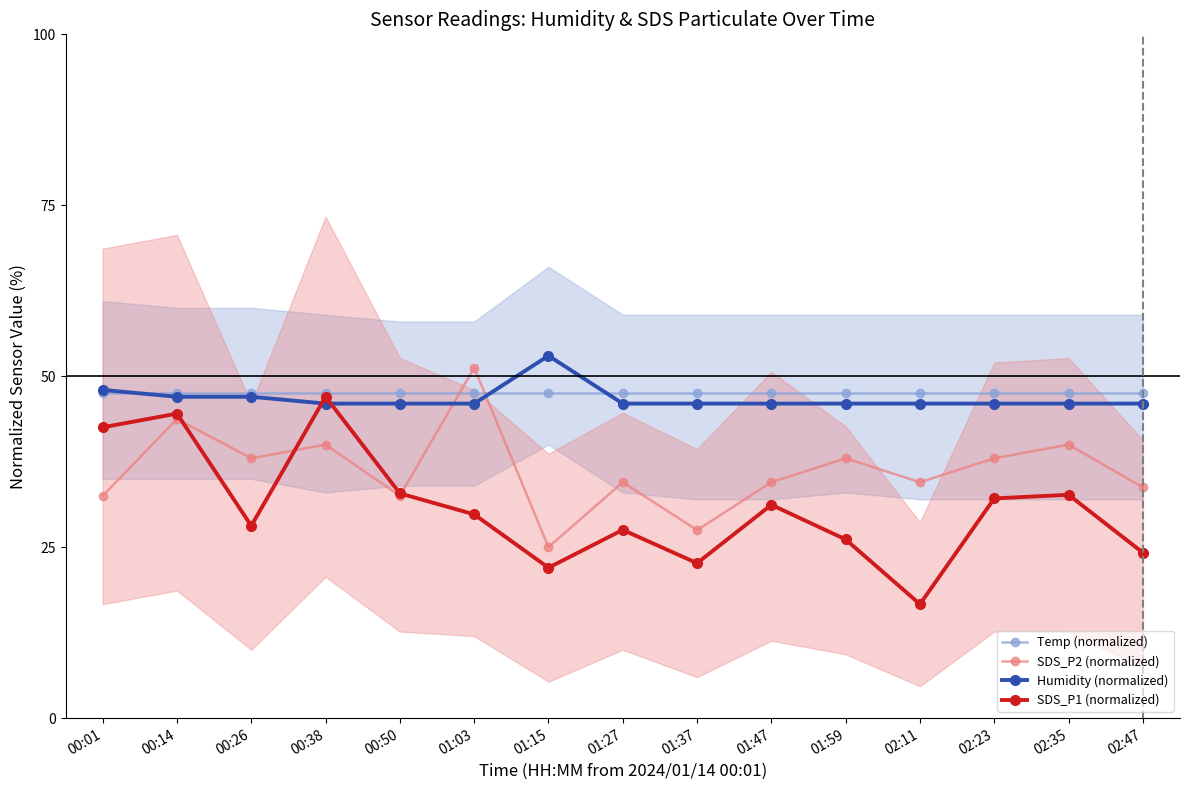

At which category is the sum across all series the highest?

00:14